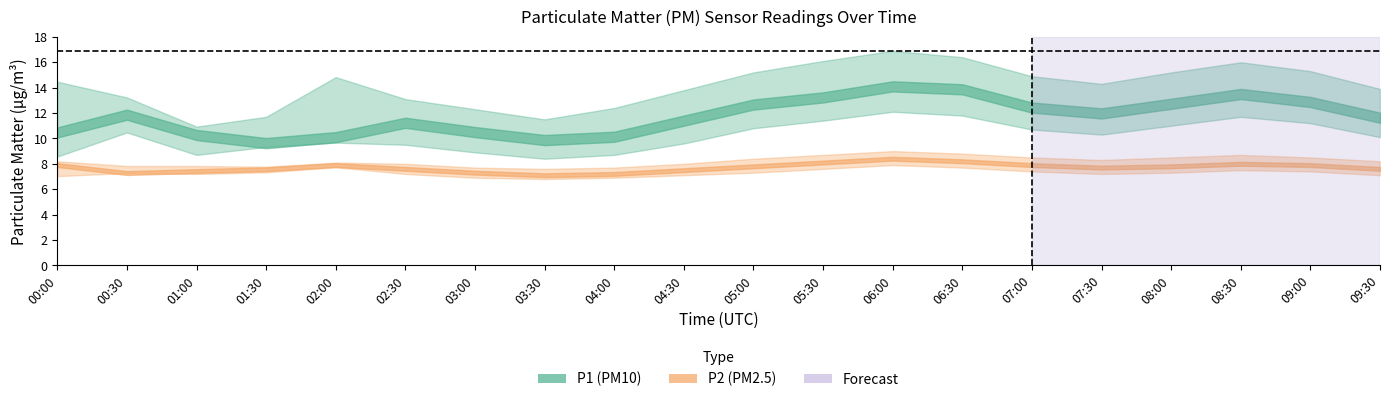

Reading left to right, transcribe all the data shown in this chart.

P1: 00:00=10.5	00:30=11.9	01:00=10.3	01:30=9.6	02:00=10.1	02:30=11.2	03:00=10.5	03:30=9.9	04:00=10.1	04:30=11.4	05:00=12.7	05:30=13.2	06:00=14.1	06:30=13.9	07:00=12.4	07:30=12.0	08:00=12.7	08:30=13.5	09:00=12.9	09:30=11.6
P1_upper: 00:00=14.5	00:30=13.2	01:00=10.9	01:30=11.7	02:00=14.8	02:30=13.1	03:00=12.3	03:30=11.5	04:00=12.4	04:30=13.8	05:00=15.2	05:30=16.1	06:00=16.9	06:30=16.4	07:00=14.9	07:30=14.3	08:00=15.2	08:30=16.0	09:00=15.3	09:30=13.9
P1_lower: 00:00=8.6	00:30=10.5	01:00=8.7	01:30=9.3	02:00=9.7	02:30=9.5	03:00=8.9	03:30=8.4	04:00=8.7	04:30=9.6	05:00=10.8	05:30=11.4	06:00=12.1	06:30=11.8	07:00=10.7	07:30=10.3	08:00=11.0	08:30=11.7	09:00=11.2	09:30=10.1
P2: 00:00=7.9	00:30=7.3	01:00=7.4	01:30=7.6	02:00=7.9	02:30=7.6	03:00=7.3	03:30=7.1	04:00=7.2	04:30=7.5	05:00=7.8	05:30=8.1	06:00=8.4	06:30=8.2	07:00=7.9	07:30=7.7	08:00=7.8	08:30=8.0	09:00=7.9	09:30=7.6
P2_upper: 00:00=8.2	00:30=7.8	01:00=7.8	01:30=7.8	02:00=8.1	02:30=8.0	03:00=7.7	03:30=7.6	04:00=7.7	04:30=8.0	05:00=8.4	05:30=8.7	06:00=9.0	06:30=8.8	07:00=8.5	07:30=8.3	08:00=8.5	08:30=8.7	09:00=8.5	09:30=8.2
P2_lower: 00:00=7.0	00:30=7.3	01:00=7.2	01:30=7.3	02:00=7.7	02:30=7.2	03:00=6.9	03:30=6.8	04:00=6.9	04:30=7.1	05:00=7.3	05:30=7.6	06:00=7.9	06:30=7.7	07:00=7.4	07:30=7.2	08:00=7.3	08:30=7.5	09:00=7.4	09:30=7.1